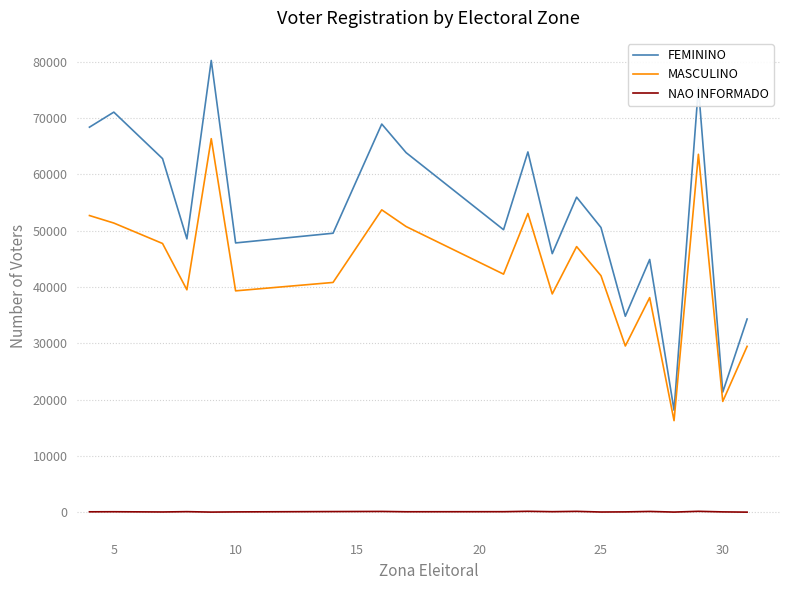

True or false: NAO INFORMADO and FEMININO cross at least once.

False